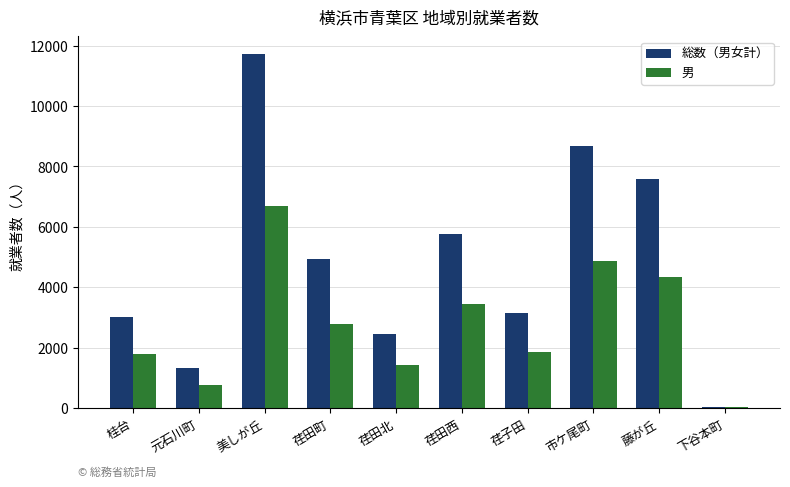

Are the bars grouped side by side (vs. stacked)?

Yes